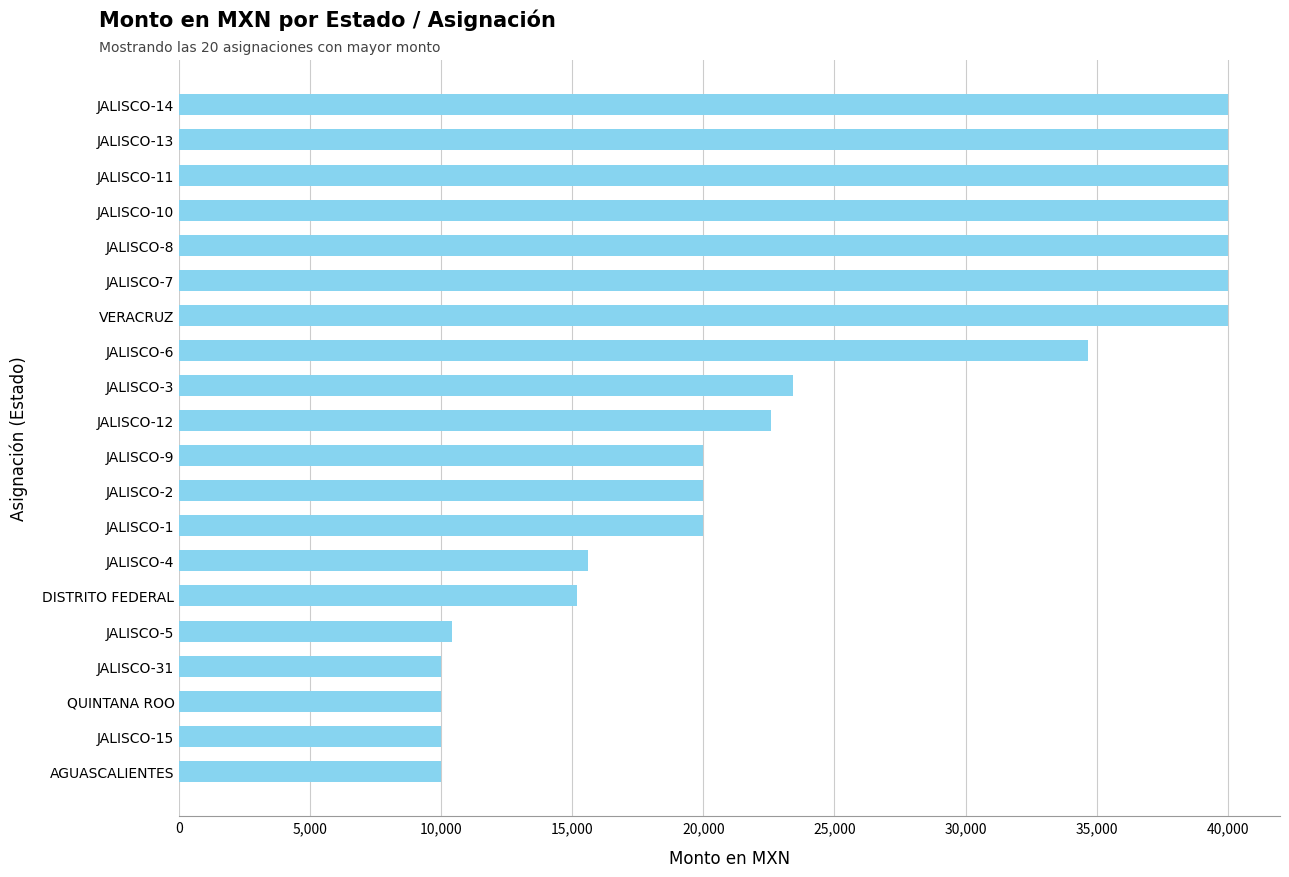

Approximately how many times larger is the value at JALISCO-2 compared to JALISCO-3?

0.9